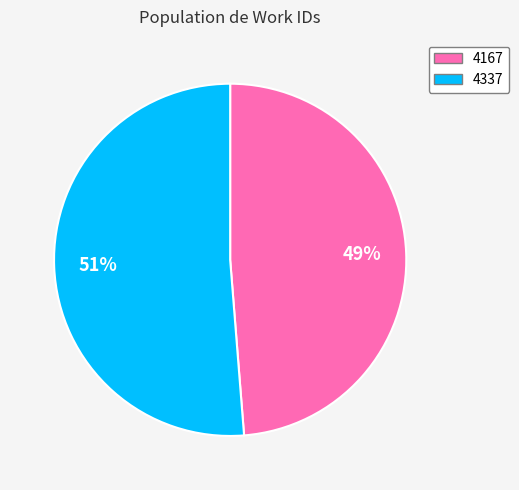

What percentage is the 4167 slice, to the nearest percent?

49%